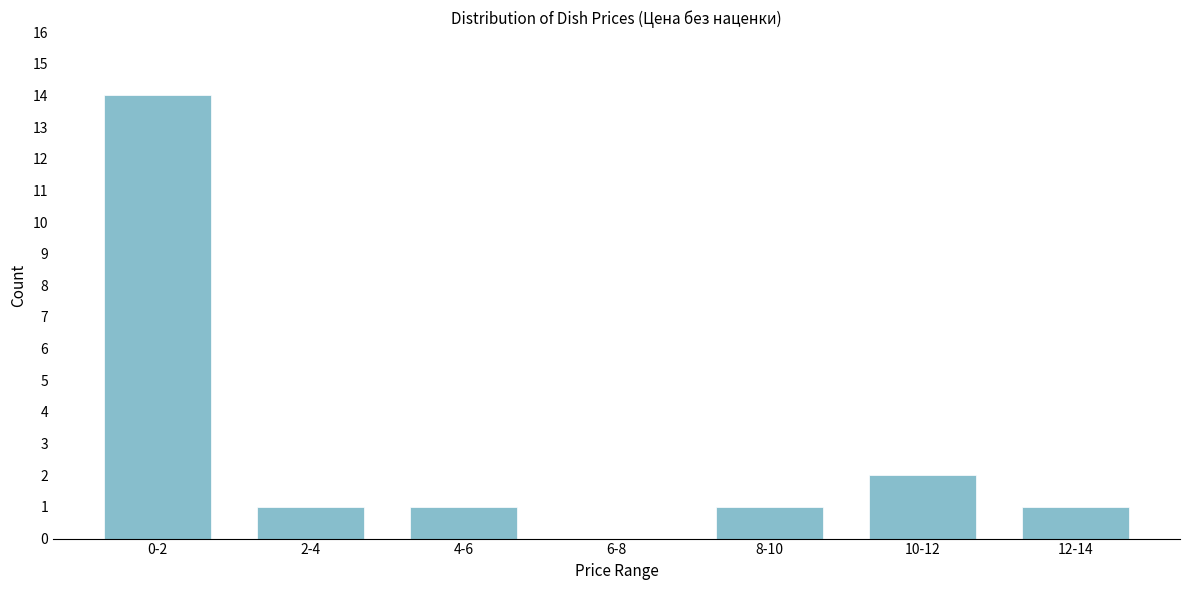

Reading left to right, extract all data points from this chart.

0-2=14	2-4=1	4-6=1	6-8=0	8-10=1	10-12=2	12-14=1